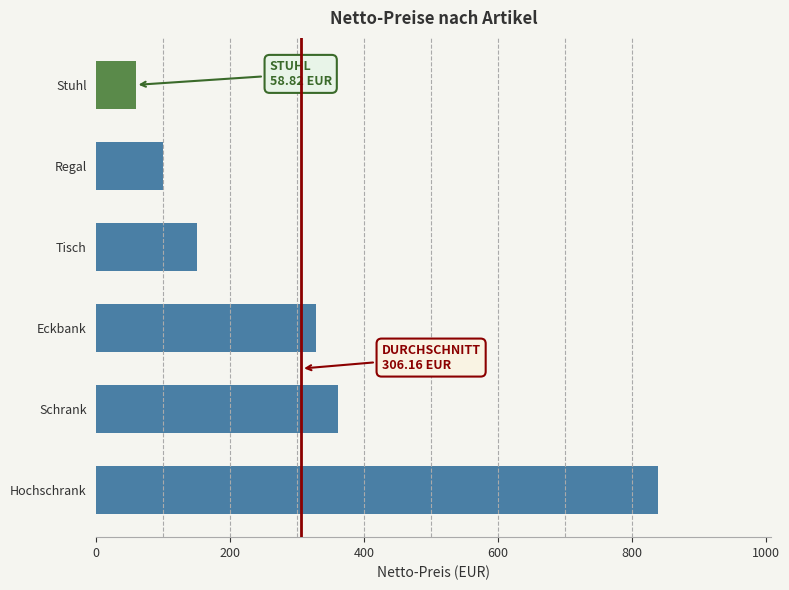

Reading top to bottom, transcribe all the data shown in this chart.

Stuhl=58.8	Regal=100.0	Tisch=150.4	Eckbank=327.7	Schrank=360.5	Hochschrank=839.5